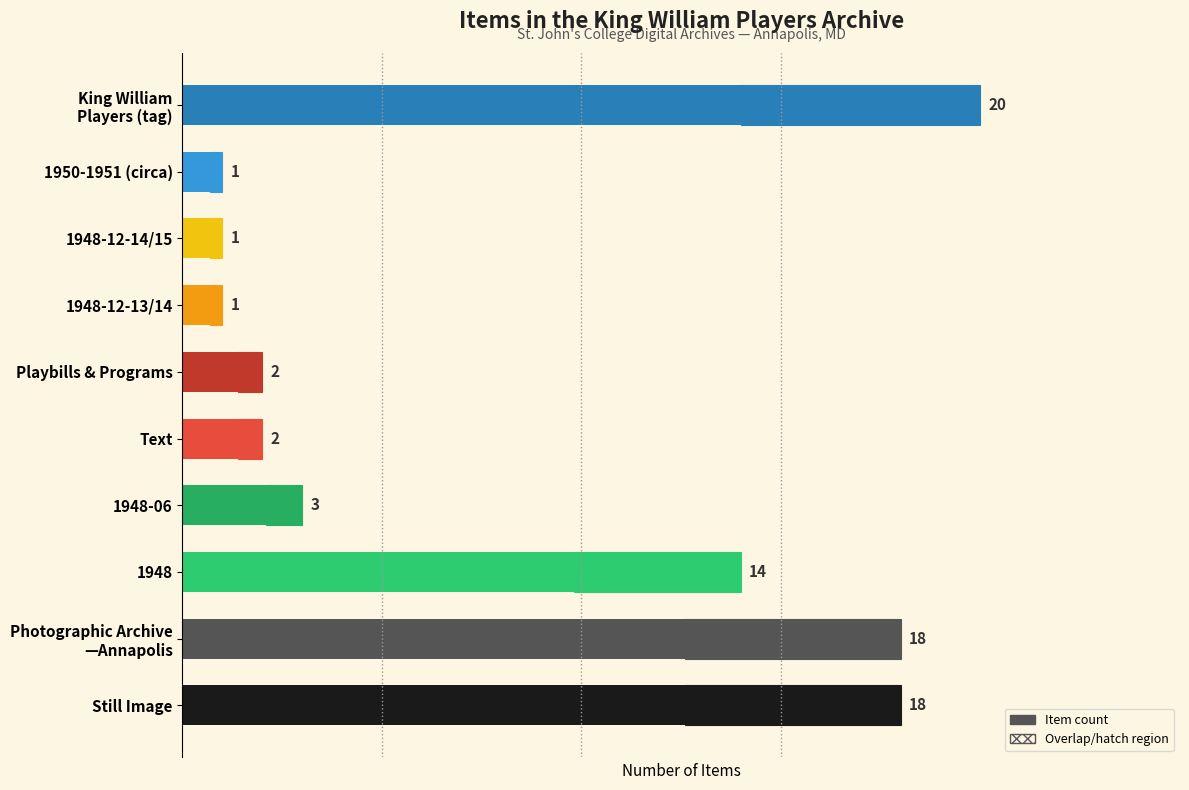

The value at 1948-12-14/15 is 2. True or false?

False